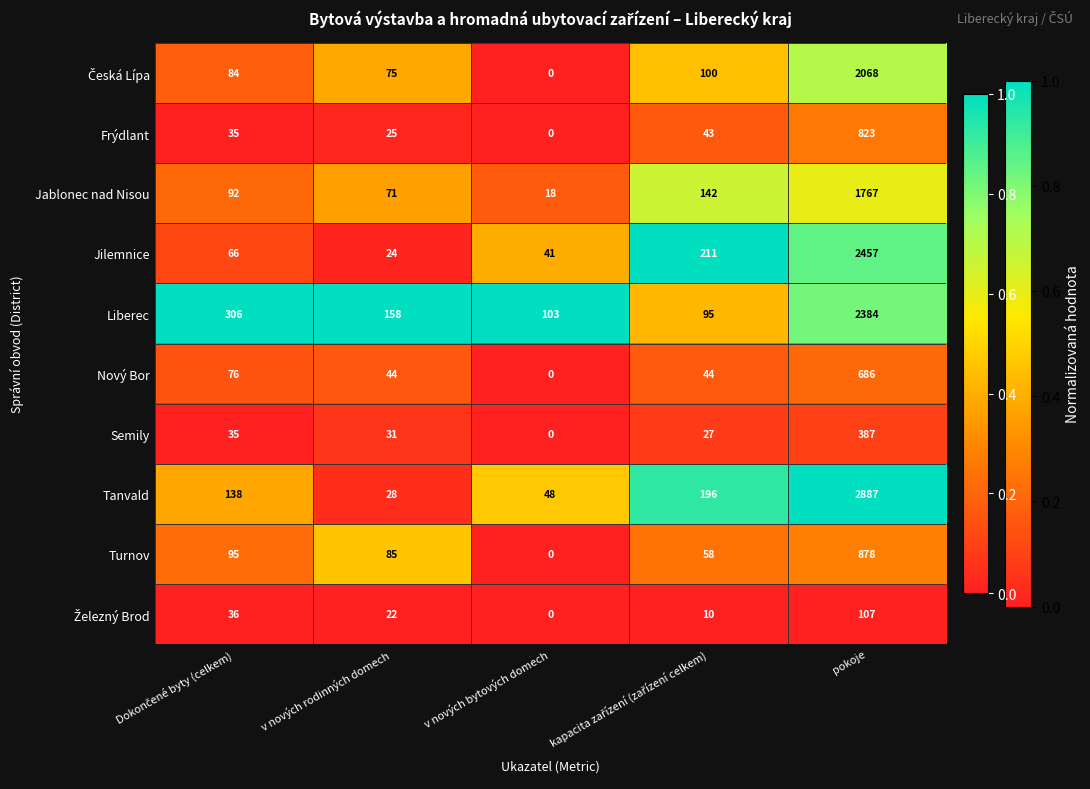

Which series has the largest total across all categories?

Tanvald